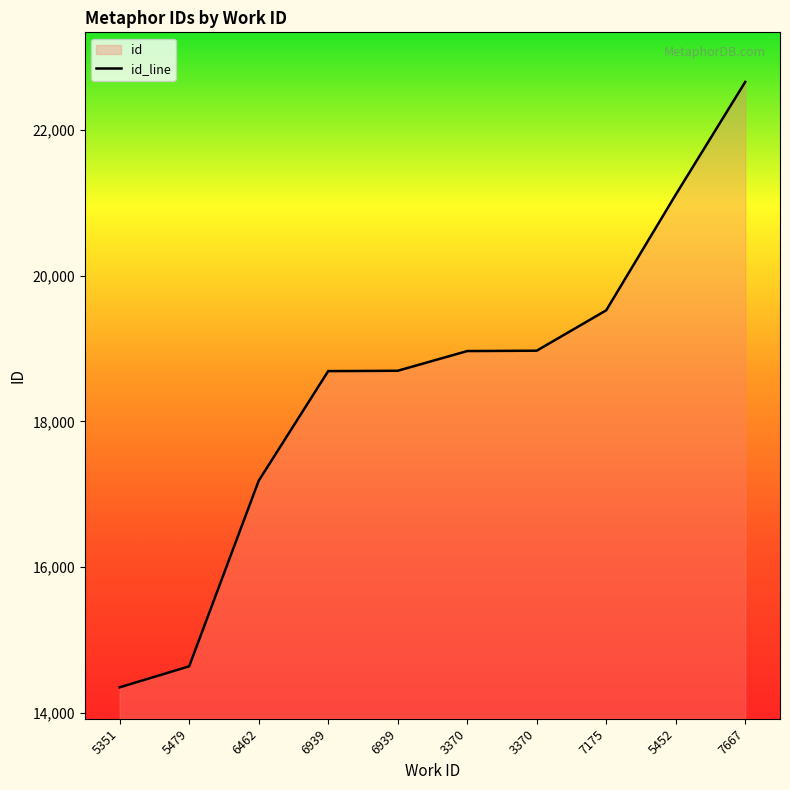

Reading right to left, extract all data points from this chart.

22656	21110	19524	18970	18965	18695	18690	17186	14642	14354